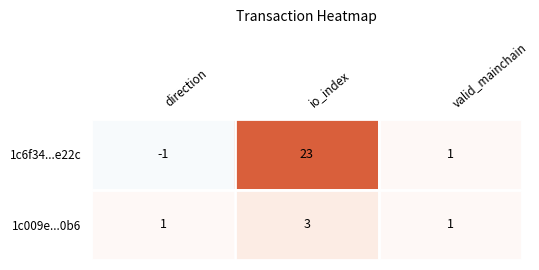

What is the sum of all 1c009e...0b6 values?

5